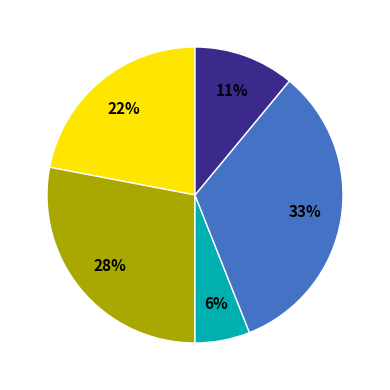

To the nearest percent, what is the average slice percentage?

20%